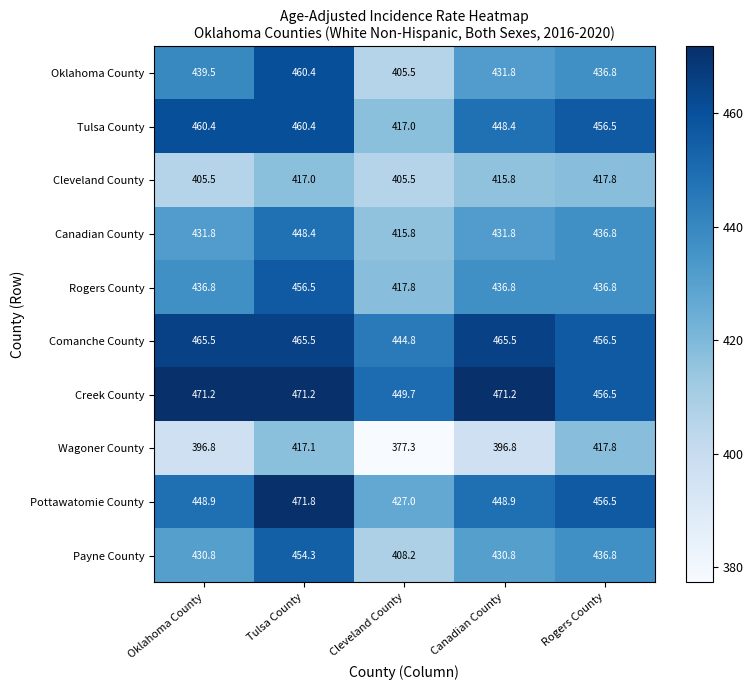

At how many categories does at least one series exceed 419?

5